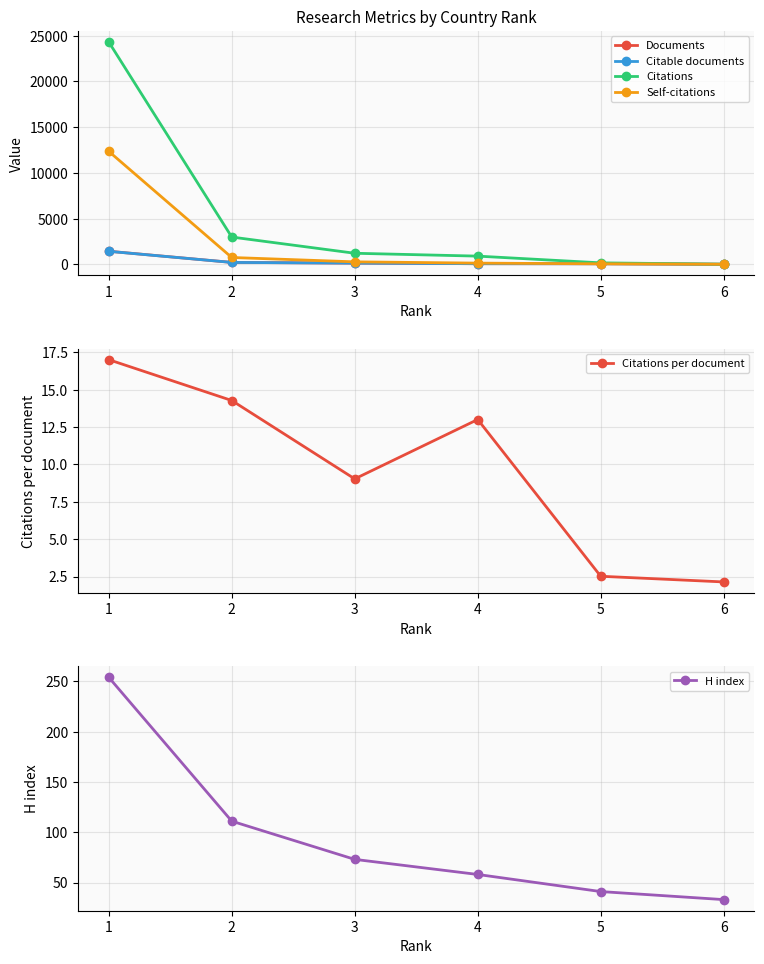

What is the difference between the maximum and minimum values in the H index series?

221